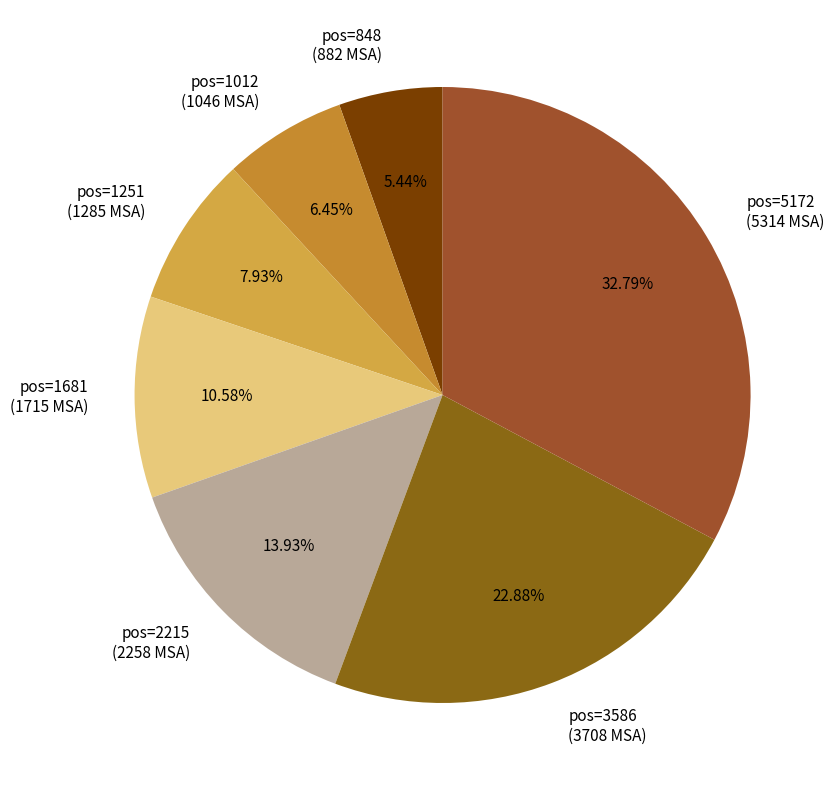

Rank the categories by value from highest to lowest.

pos=5172 (5314 MSA), pos=3586 (3708 MSA), pos=2215 (2258 MSA), pos=1681 (1715 MSA), pos=1251 (1285 MSA), pos=1012 (1046 MSA), pos=848 (882 MSA)